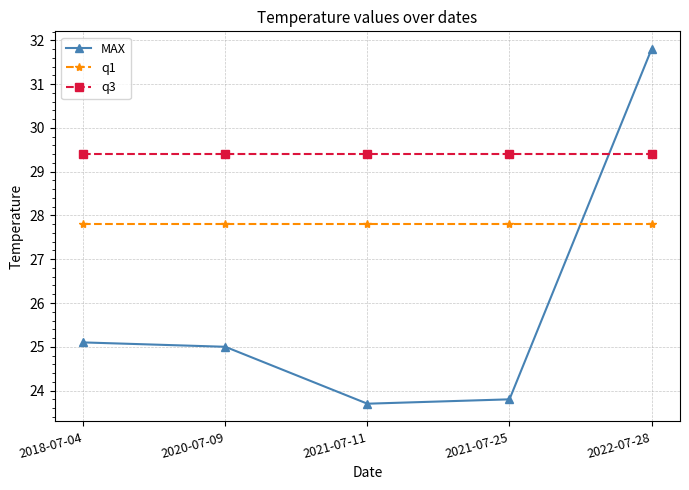

Which label corresponds to the largest value in the chart?

2022-07-28